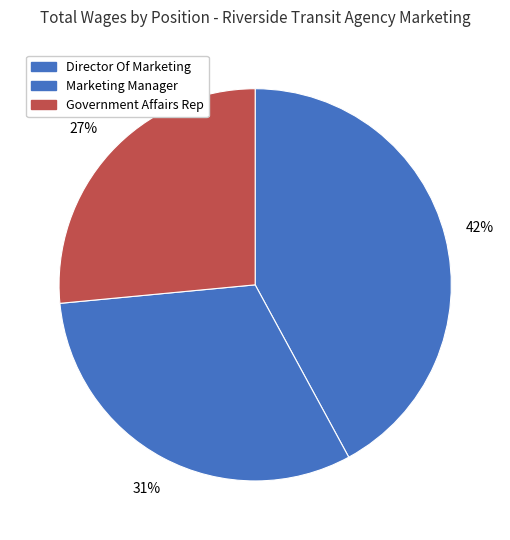

Which slice is the largest?

Director Of Marketing